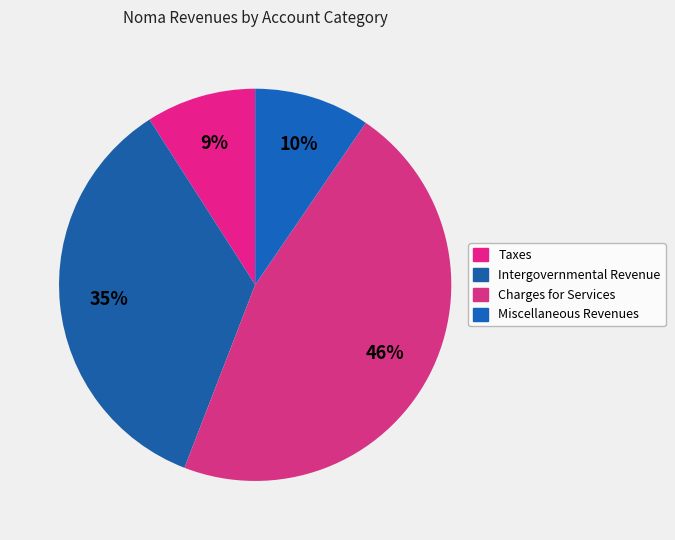

What is the change in value from Intergovernmental Revenue to Charges for Services?

+18542